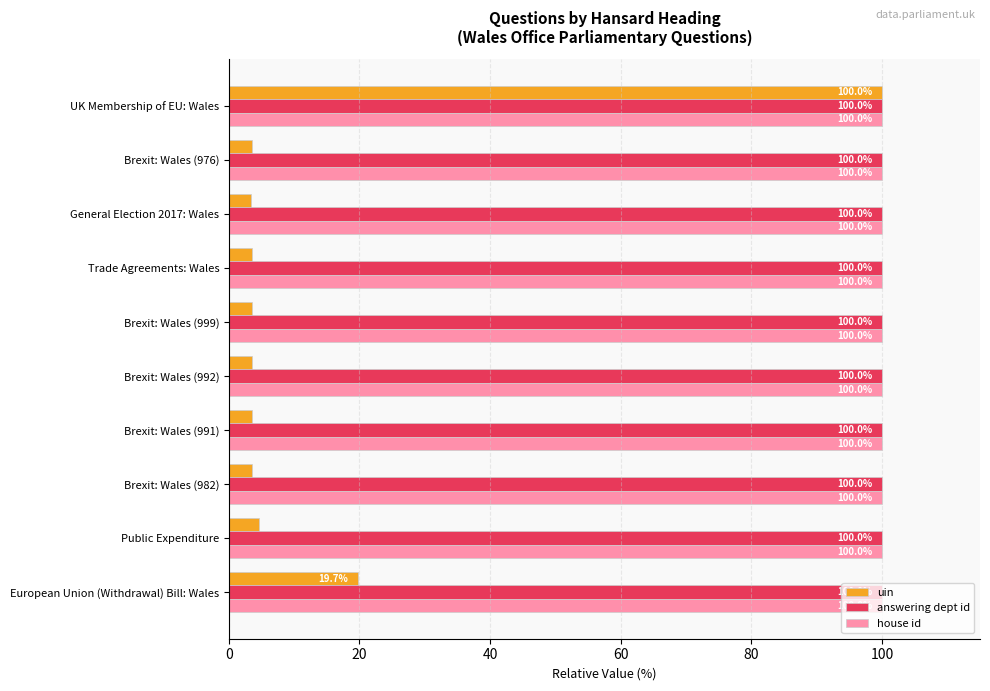

What is the sum of all uin values?

148.9